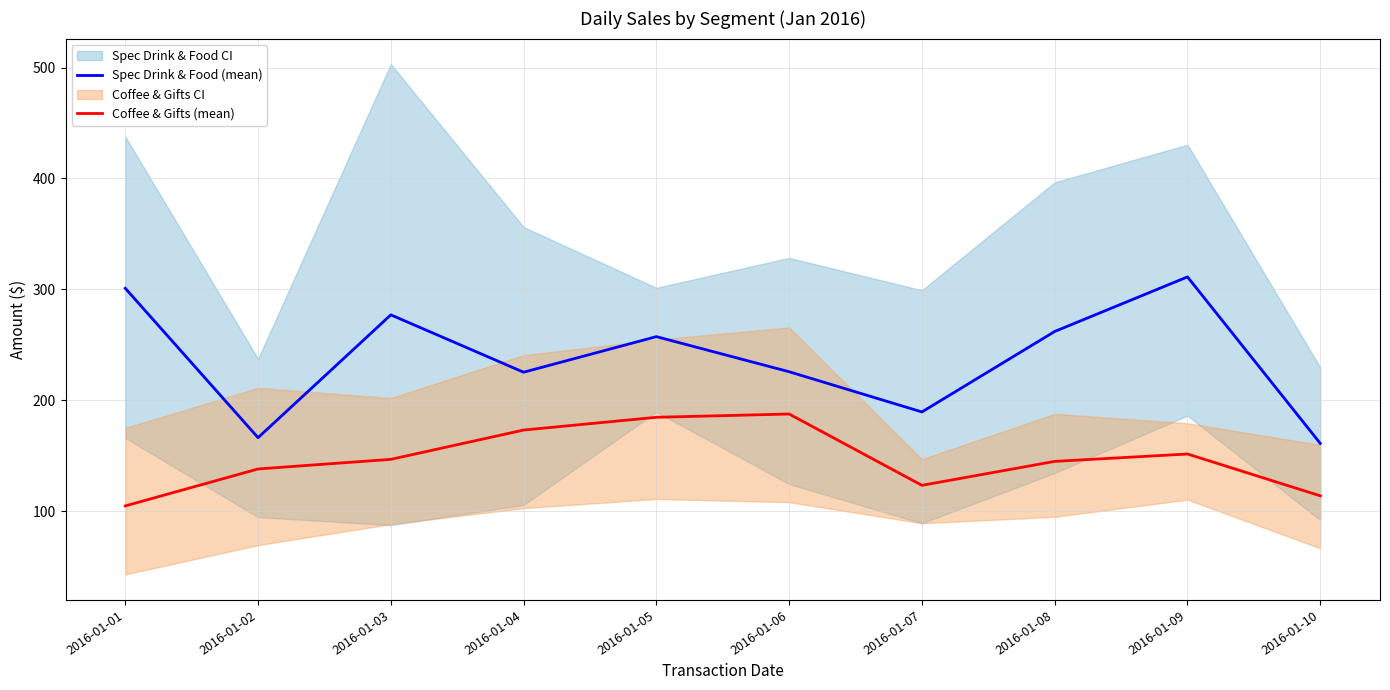

How many values in the Spec Drink & Food (mean) series are below 257?

5